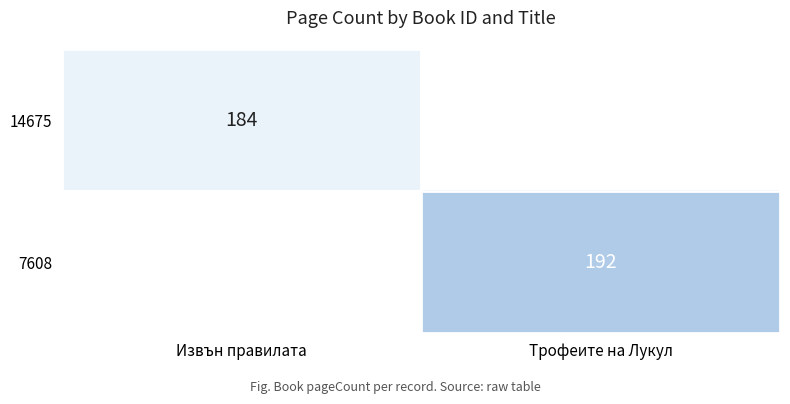

At how many categories does at least one series exceed 186?

1